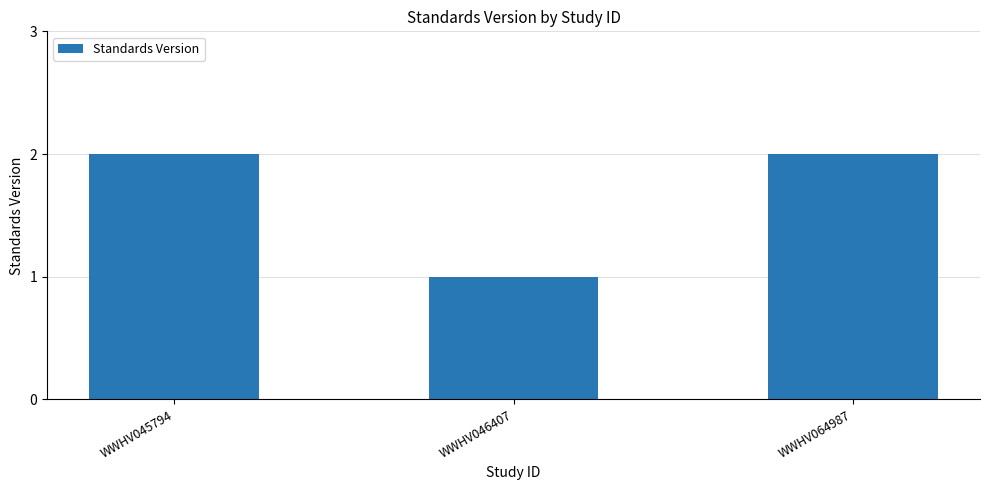

What is the difference between the values at WWHV046407 and WWHV064987?

1